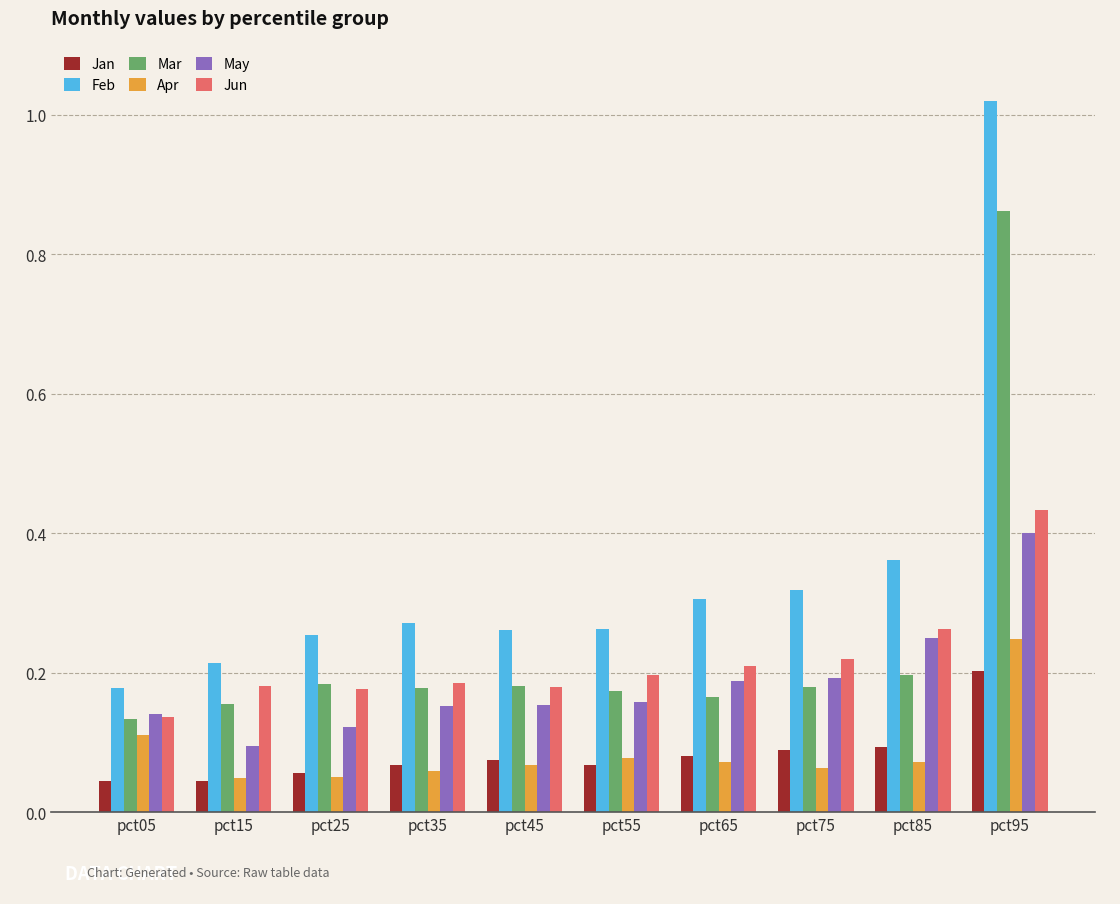

At how many categories does at least one series exceed 0?

10